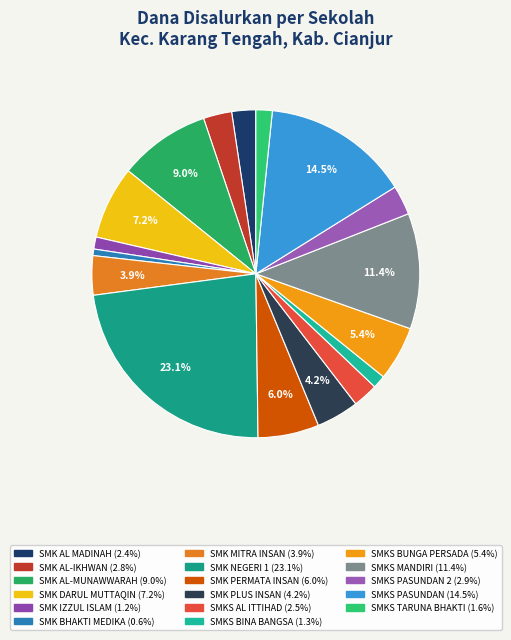

To the nearest percent, what is the difference between the largest and smallest slice percentages?

22%